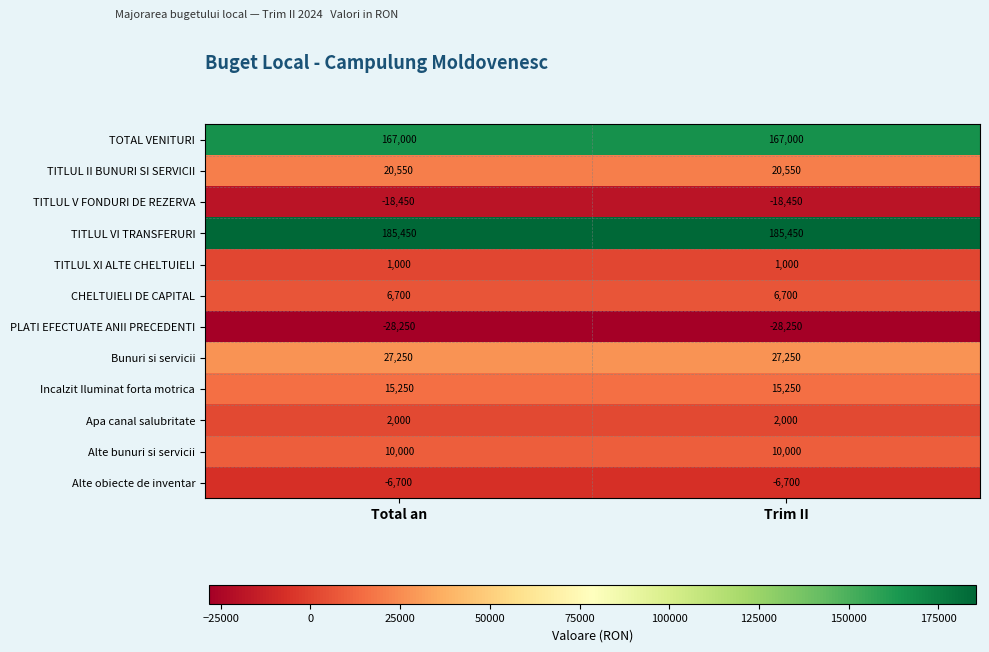

Which series has the largest total across all categories?

TITLUL VI TRANSFERURI